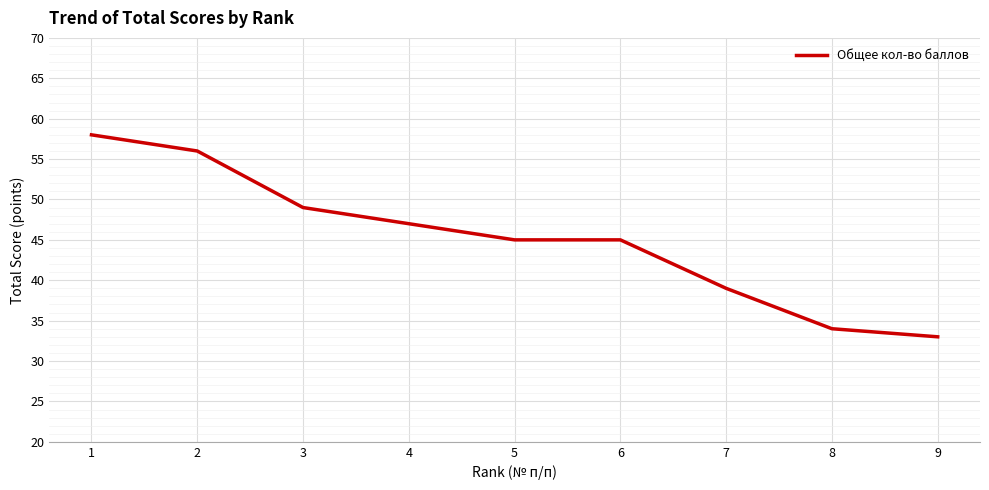

What value does the data have at 9, to the nearest 10?

30